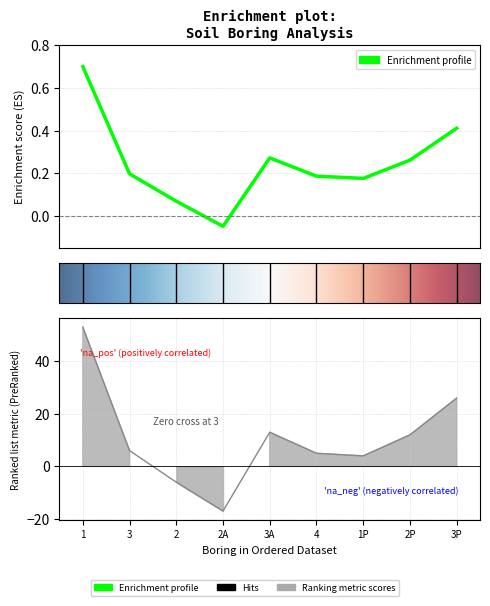

What is the difference between the MBWHEAT values at 1P and 1?

49.0